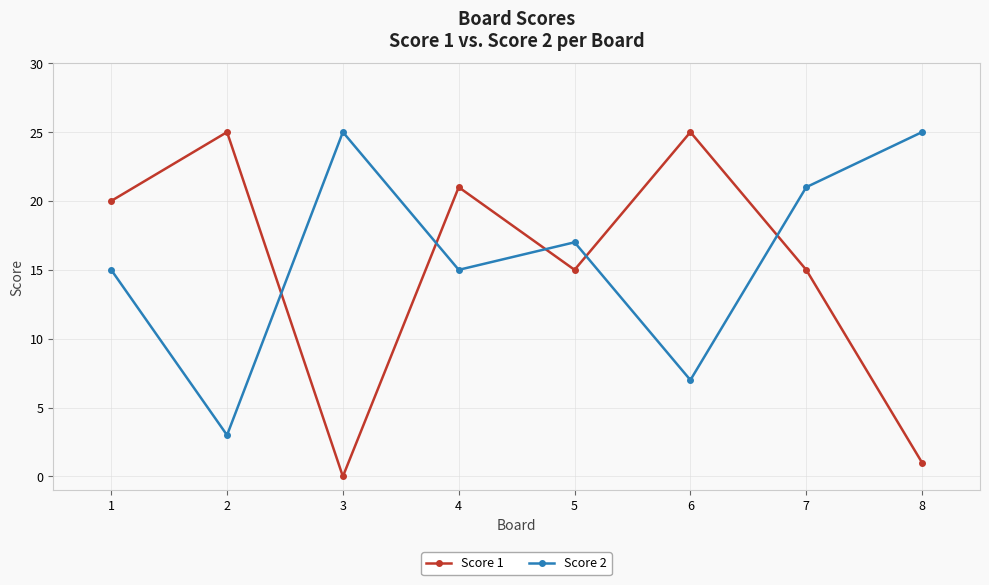

Which series has the largest range (max minus min)?

Score 1